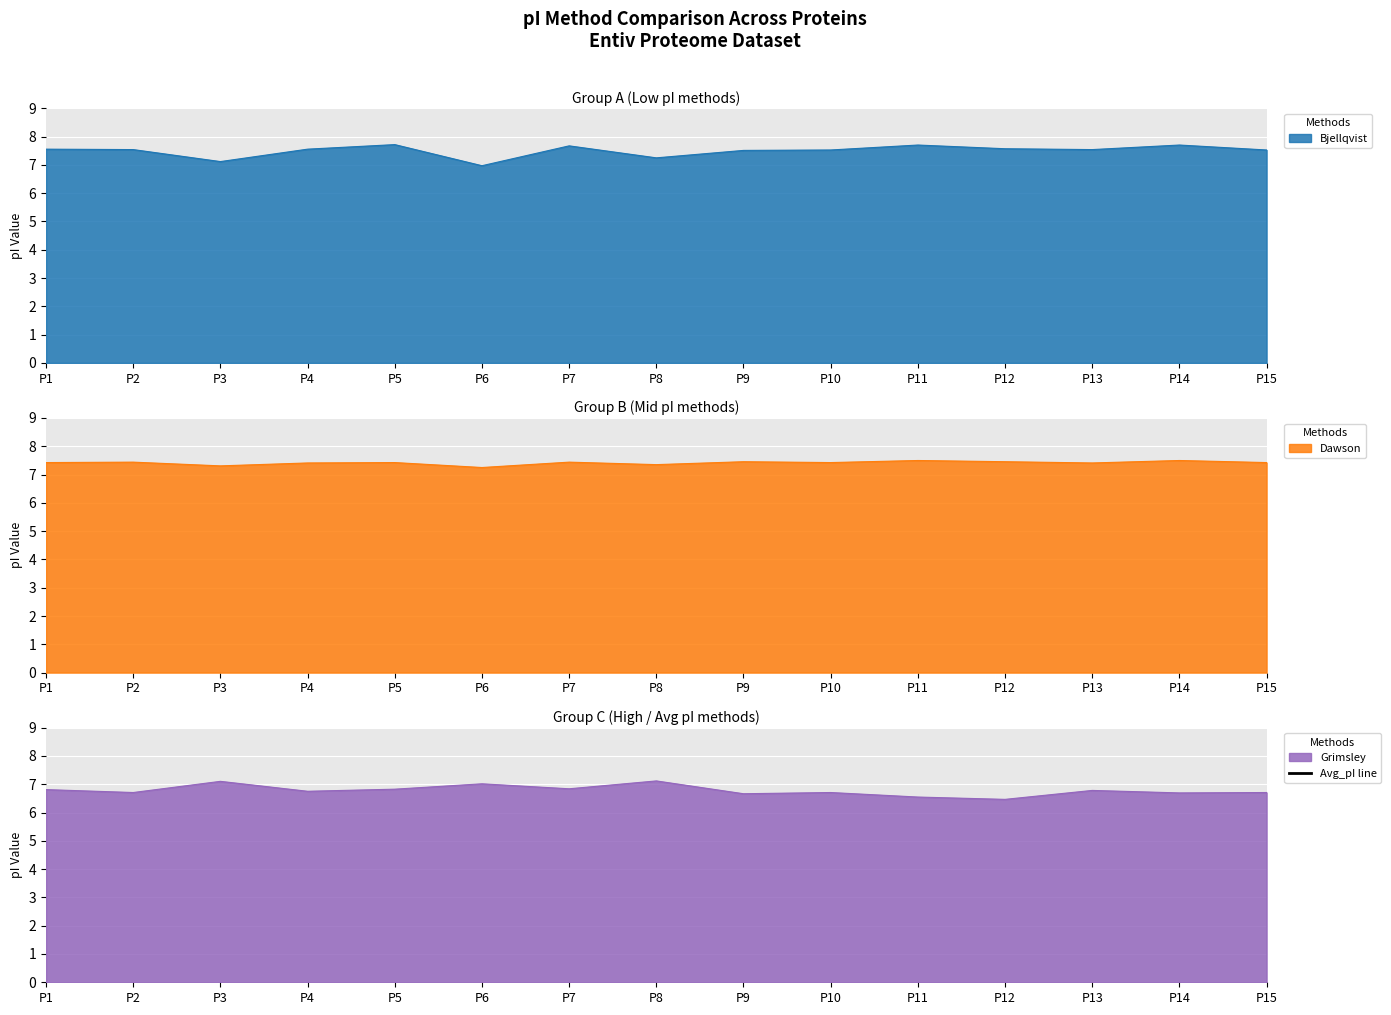

Is it true that Grimsley equals 6.8 at P4?

True